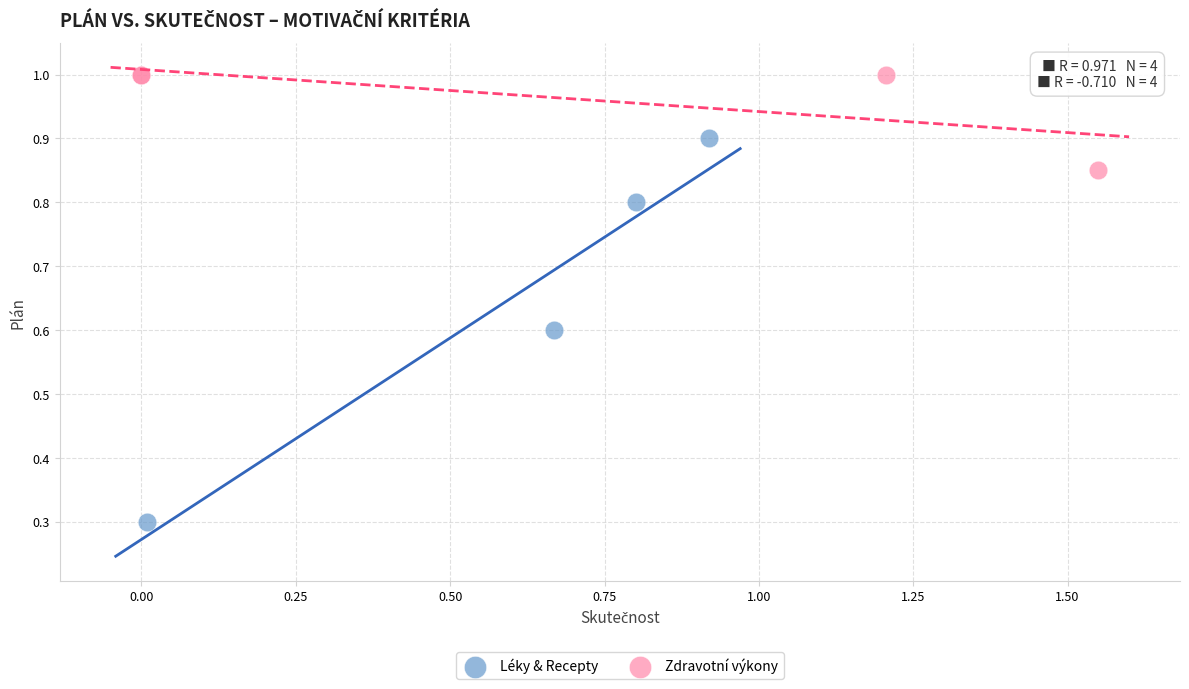

Which series reaches the maximum Y coordinate?

Zdravotní výkony